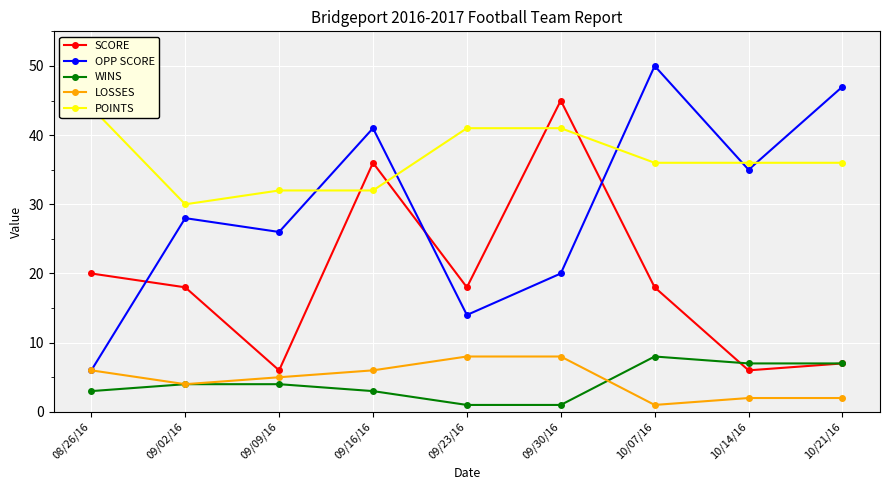

Which series has the largest total across all categories?

POINTS